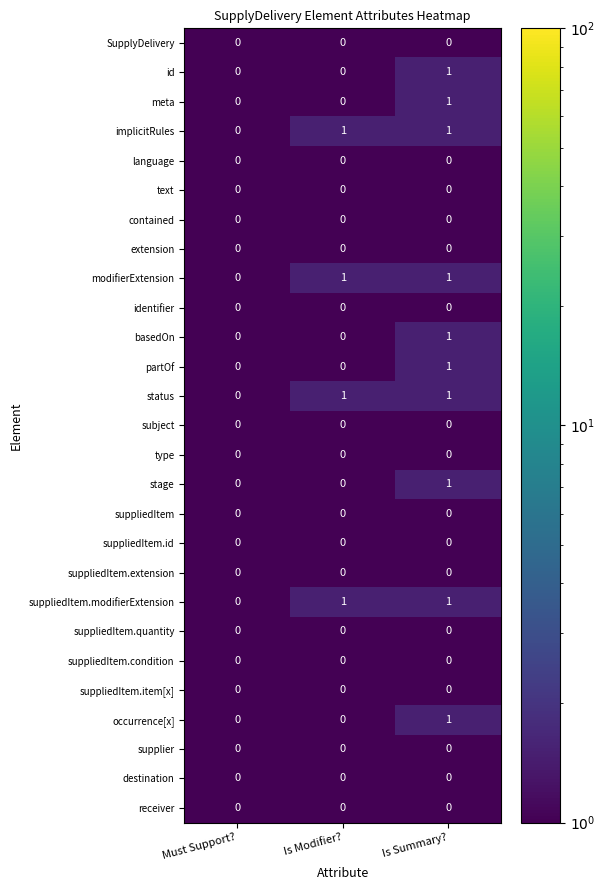

What is the smallest value displayed?

0